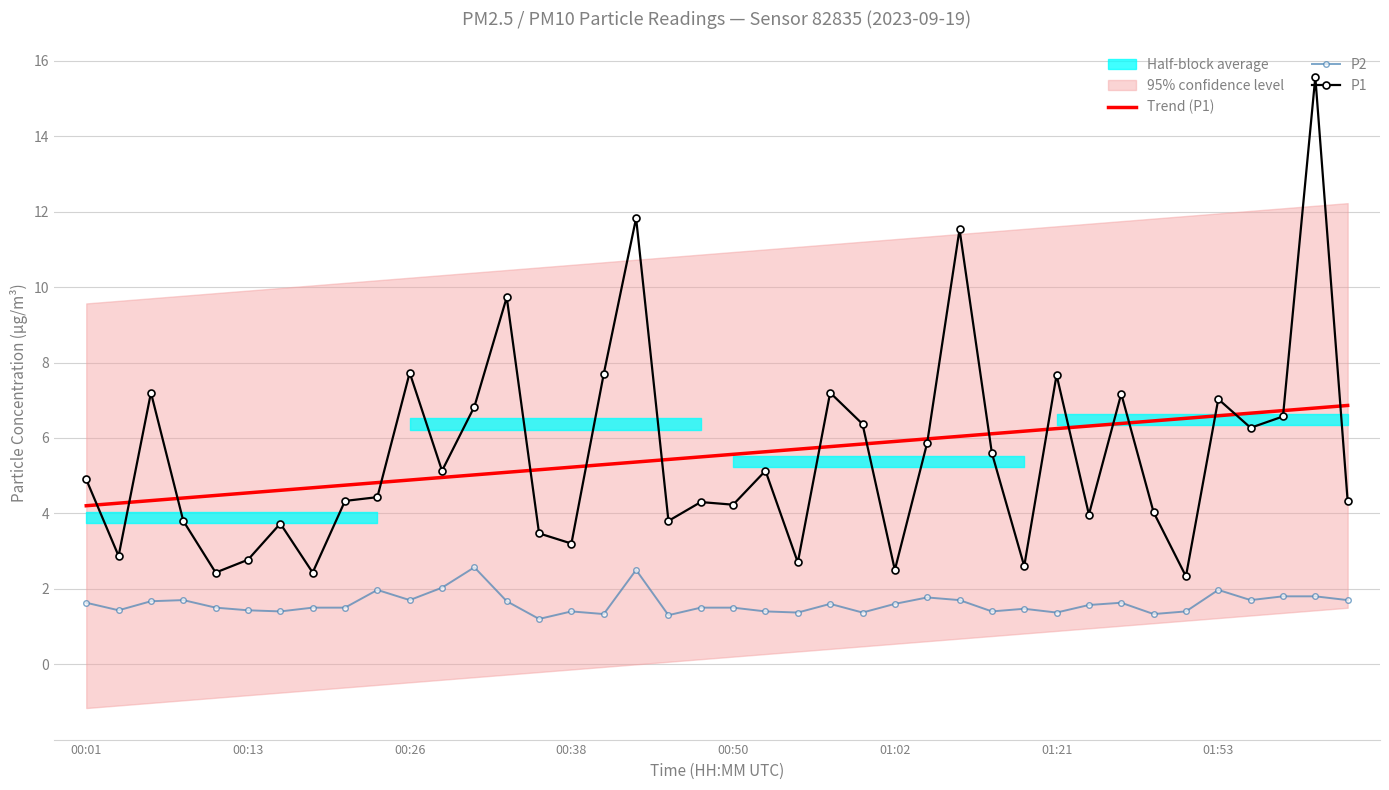

True or false: Trend (P1) and P2 cross at least once.

False